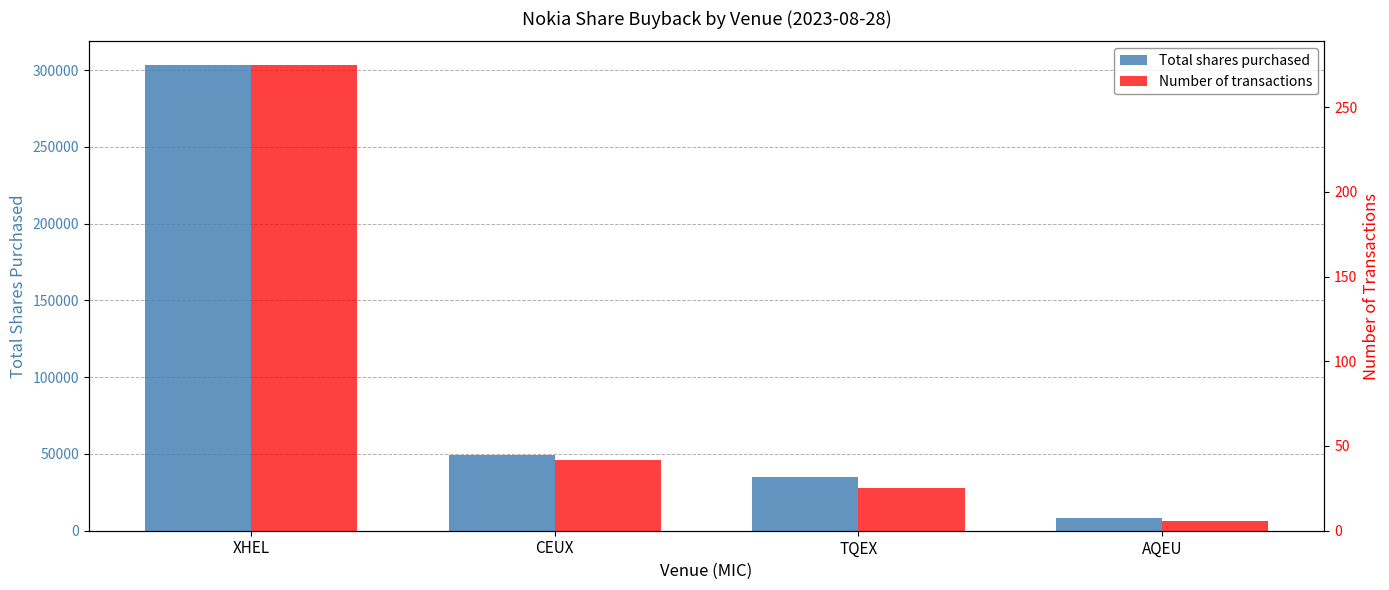

Rank the categories by Total shares purchased value from highest to lowest.

XHEL, CEUX, TQEX, AQEU